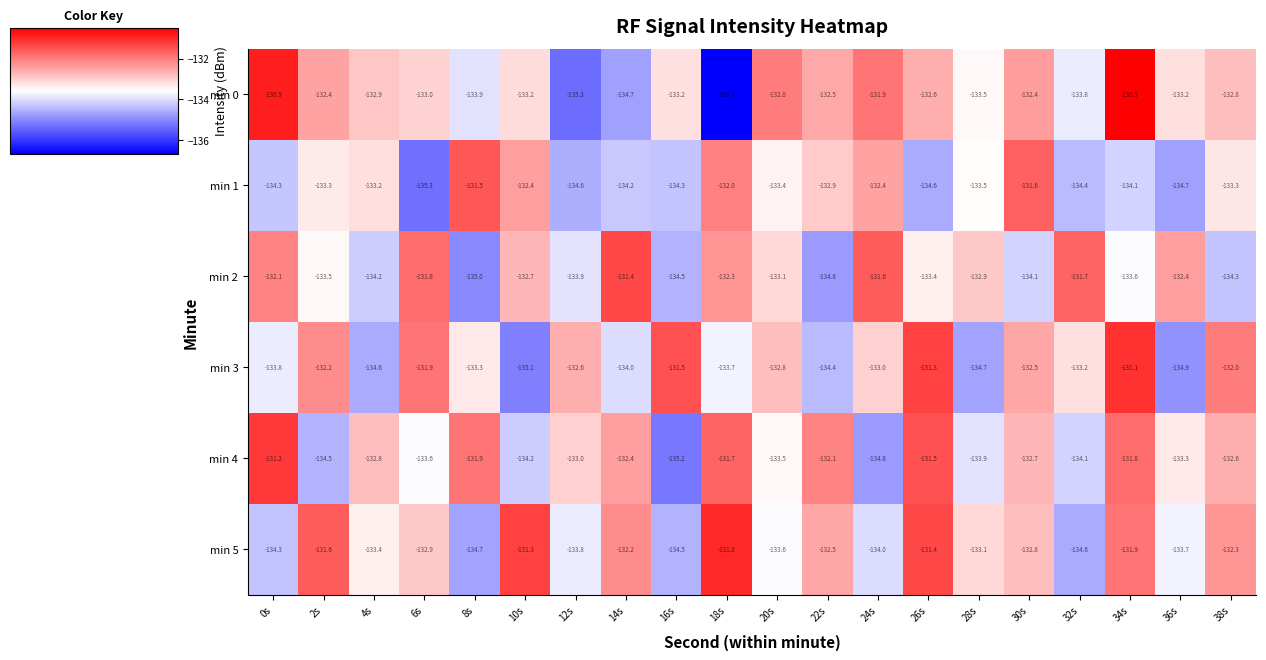

Which series has the widest spread of values?

min 0